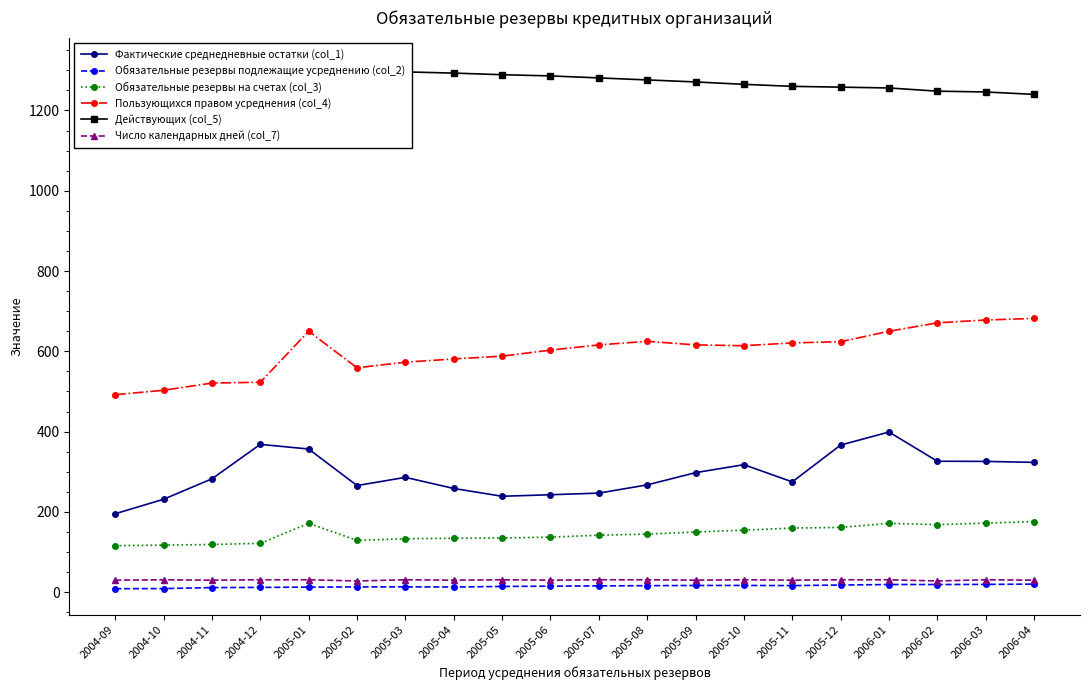

Where is Пользующихся правом усреднения (col_4) nearest to the value 587?

2005-05